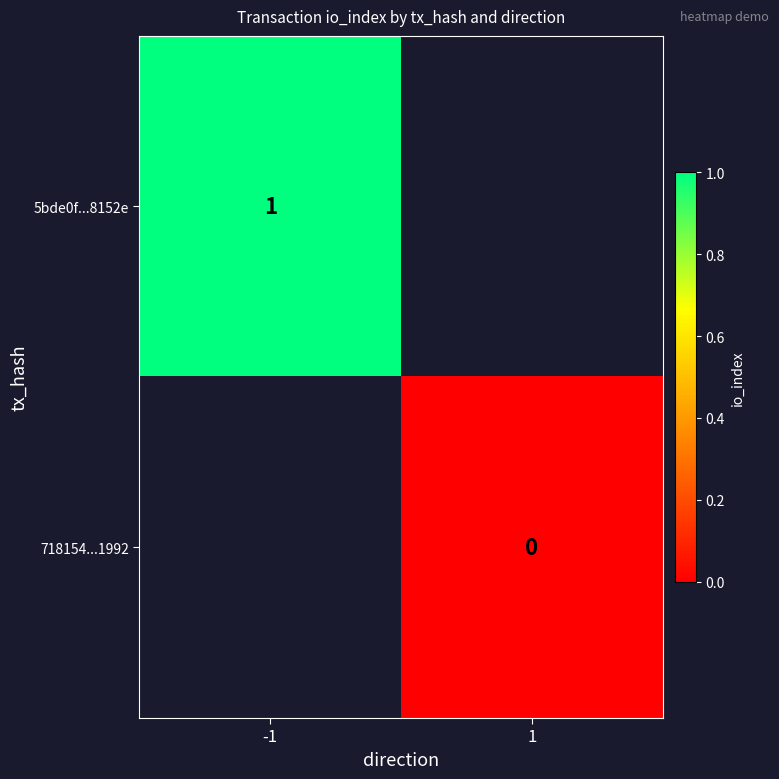

Is it true that 5bde0f...8152e equals 1 at -1?

True